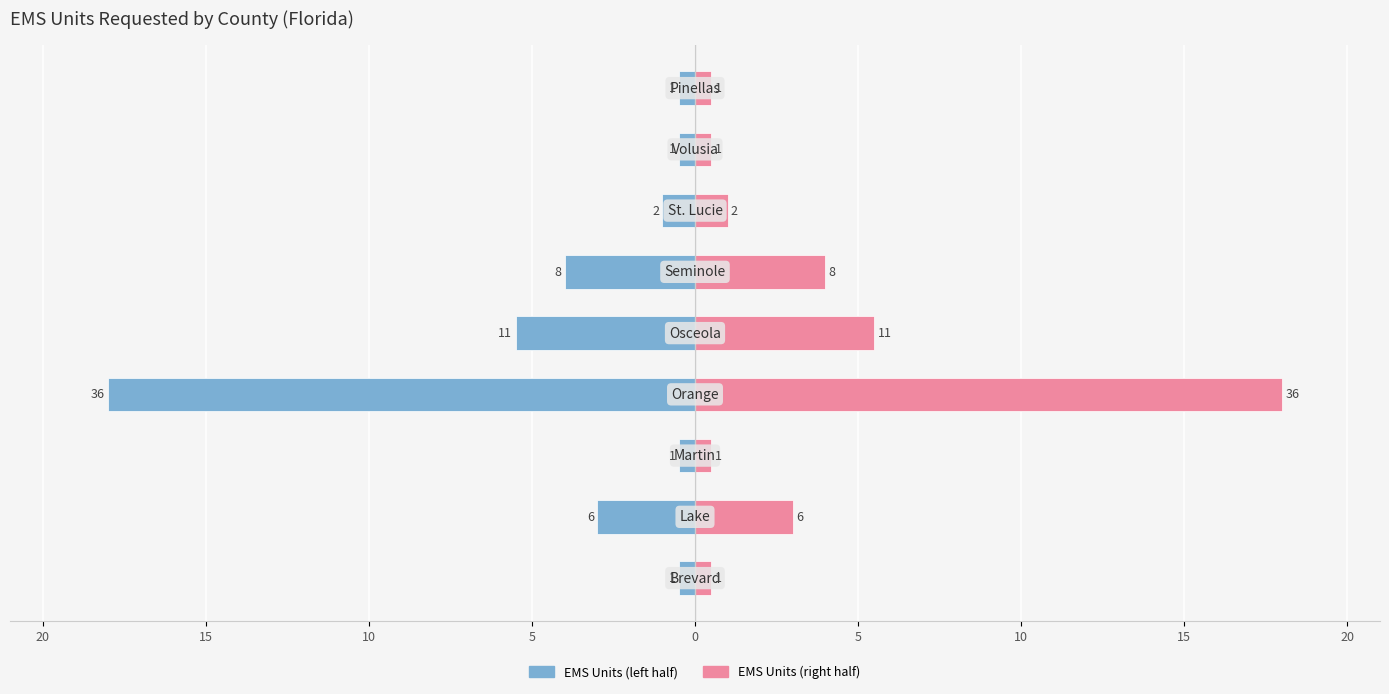

At 15, list the series in order from smallest to largest.

EMS Units (left), EMS Units (right)